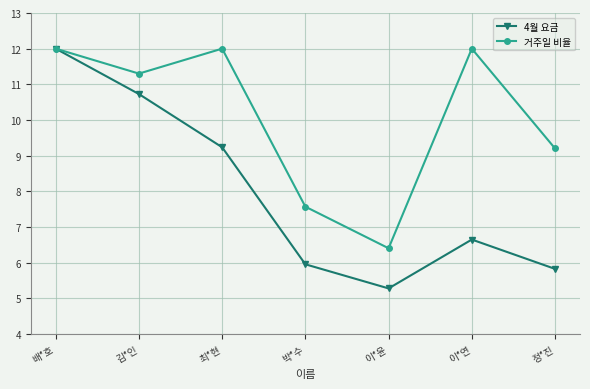

In 거주일 비율, how many points are higher than both neighbors (excluding endpoints)?

2